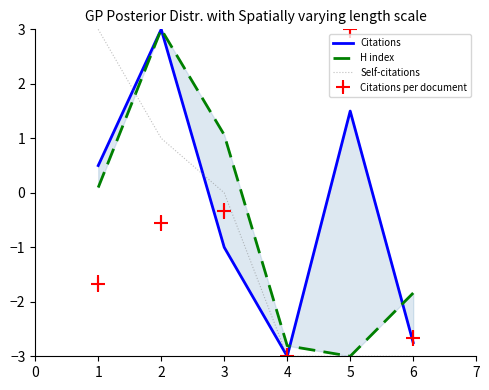

What is the average value of the Citations series?

-0.3